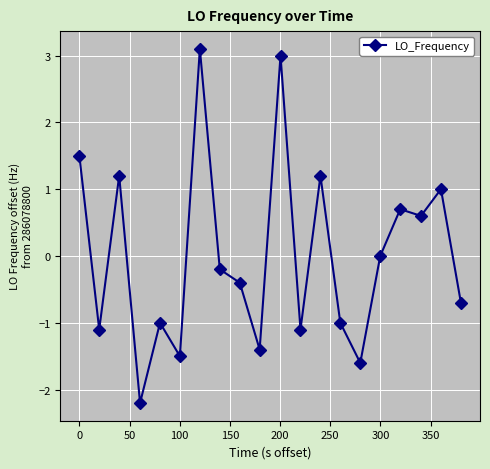

How many distinct data groups are displayed?

1